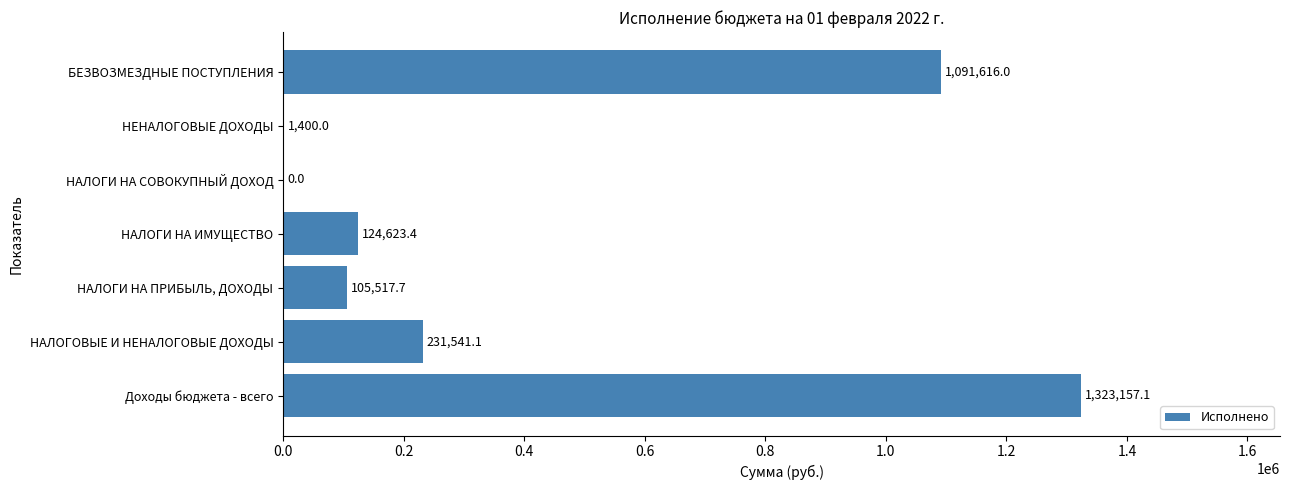

What is the approximate value at НАЛОГИ НА ИМУЩЕСТВО?

124623.4